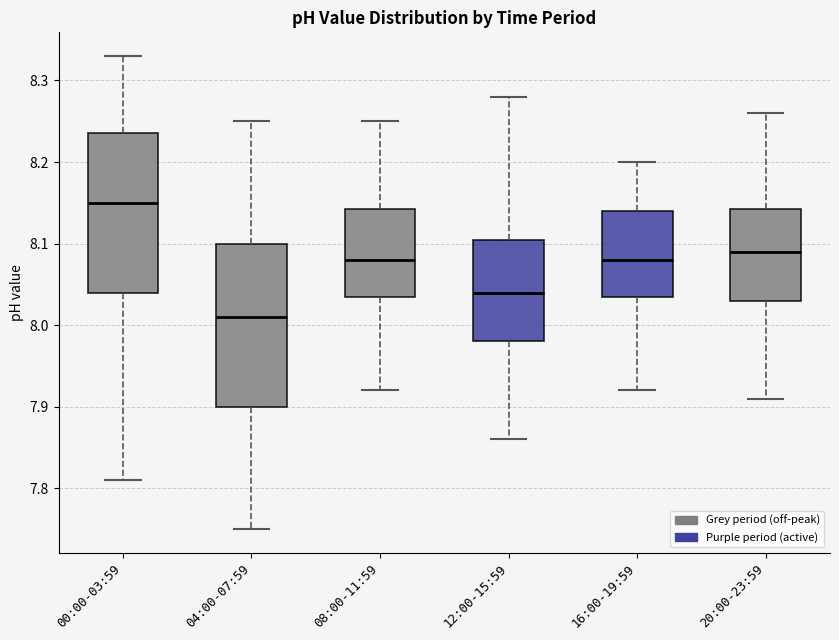

Reading left to right, read every box against the y-axis: the position of its median line, the range the box covers, and the ends of its whiskers. The values are not printed on the chart, so give them approximately, as read against the axis.

00:00-03:59: median 8.15, box 8.04 to 8.24, whiskers 7.81 to 8.33
04:00-07:59: median 8.01, box 7.90 to 8.10, whiskers 7.75 to 8.25
08:00-11:59: median 8.08, box 8.04 to 8.14, whiskers 7.92 to 8.25
12:00-15:59: median 8.04, box 7.98 to 8.11, whiskers 7.86 to 8.28
16:00-19:59: median 8.08, box 8.04 to 8.14, whiskers 7.92 to 8.20
20:00-23:59: median 8.09, box 8.03 to 8.14, whiskers 7.91 to 8.26